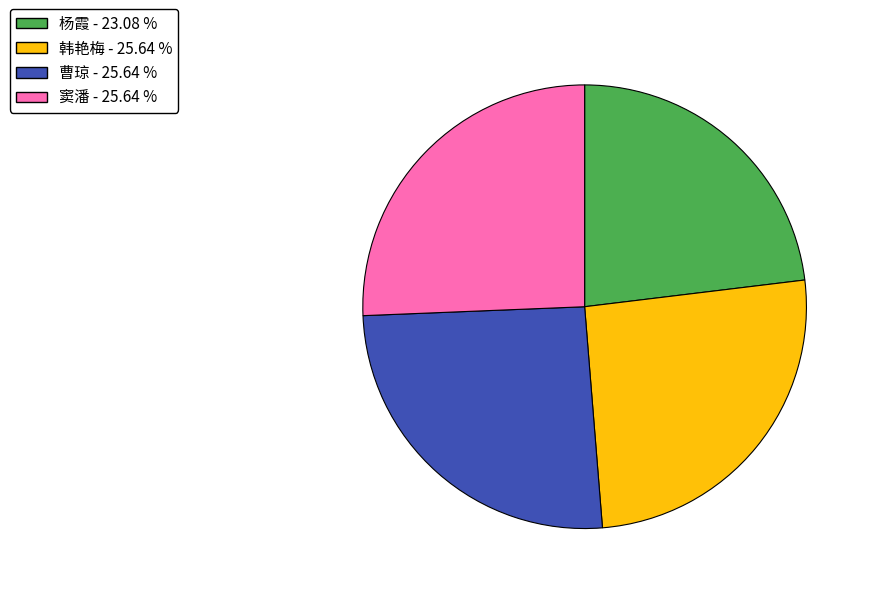

Is 窦潘 - 25.64 % the majority of the pie?

No